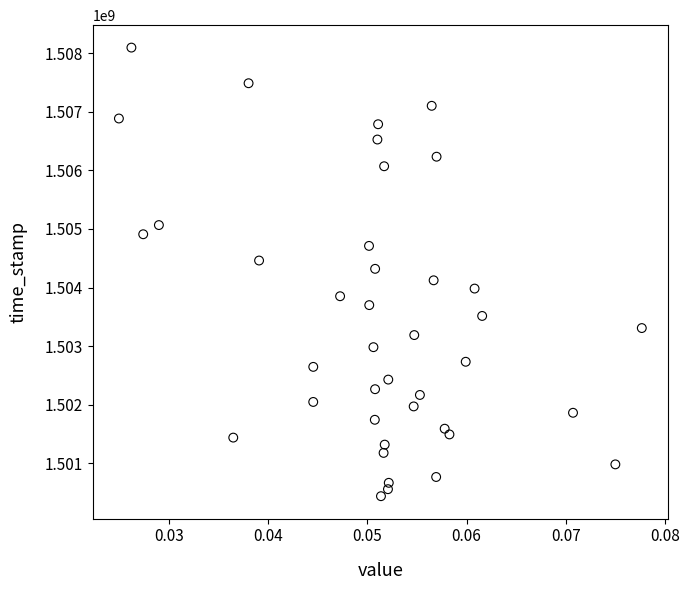

What is the range of Y values (max minus min)?

7654023